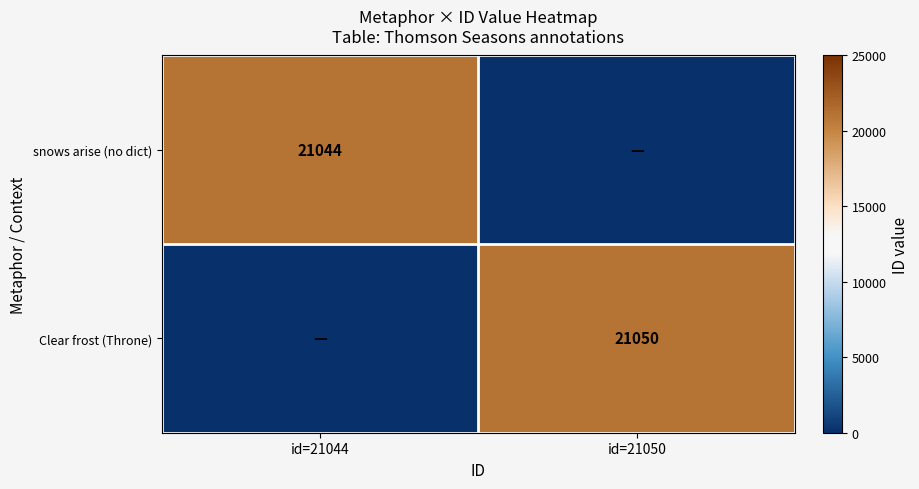

At which category is the sum across all series the highest?

id=21050